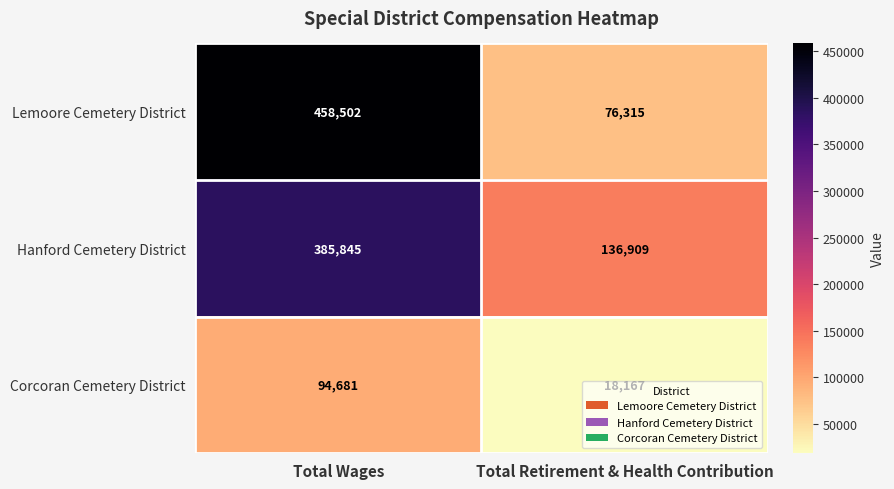

List the series in order of their peak value, lowest first.

Corcoran Cemetery District, Hanford Cemetery District, Lemoore Cemetery District